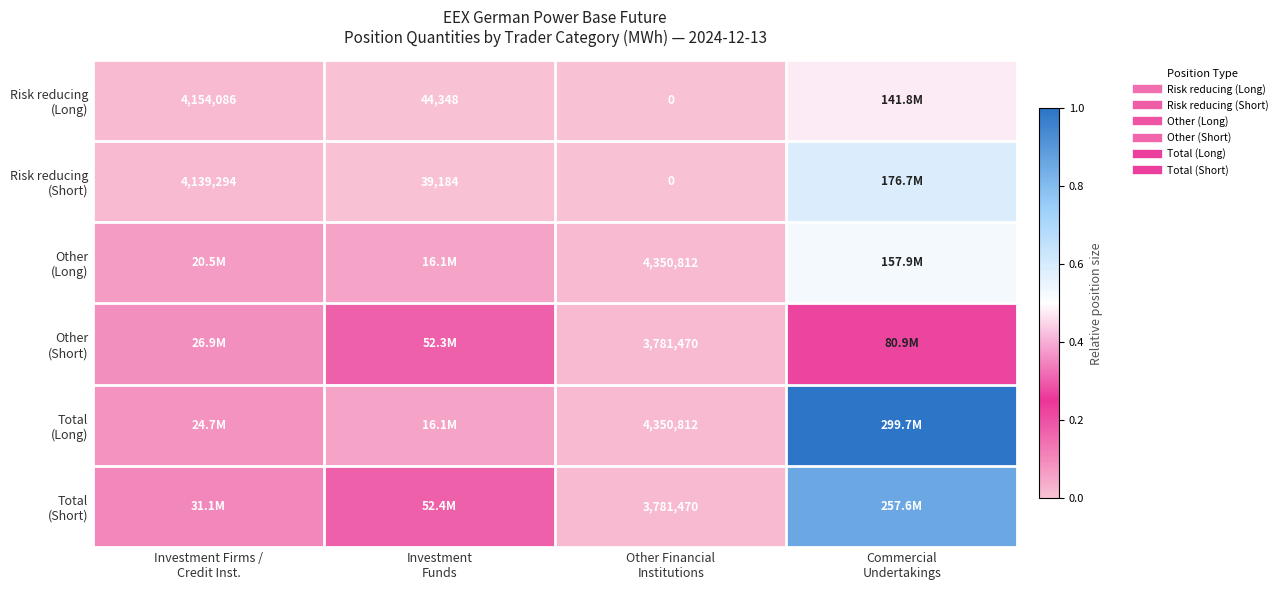

At which label does Total (Short) reach its minimum?

Other Financial Institutions